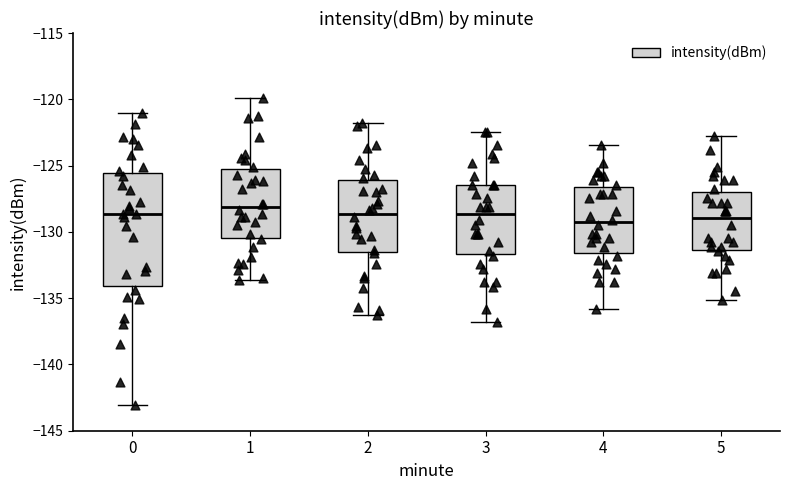

Which box is the tallest, from its lower edge to its upper edge?

0